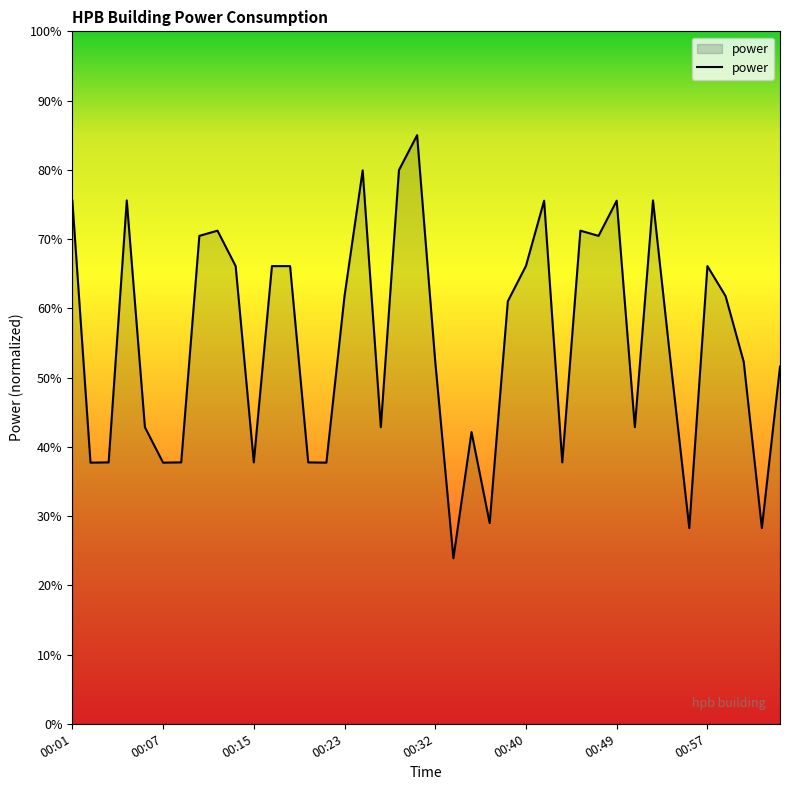

What is the greatest value displayed?

85.0